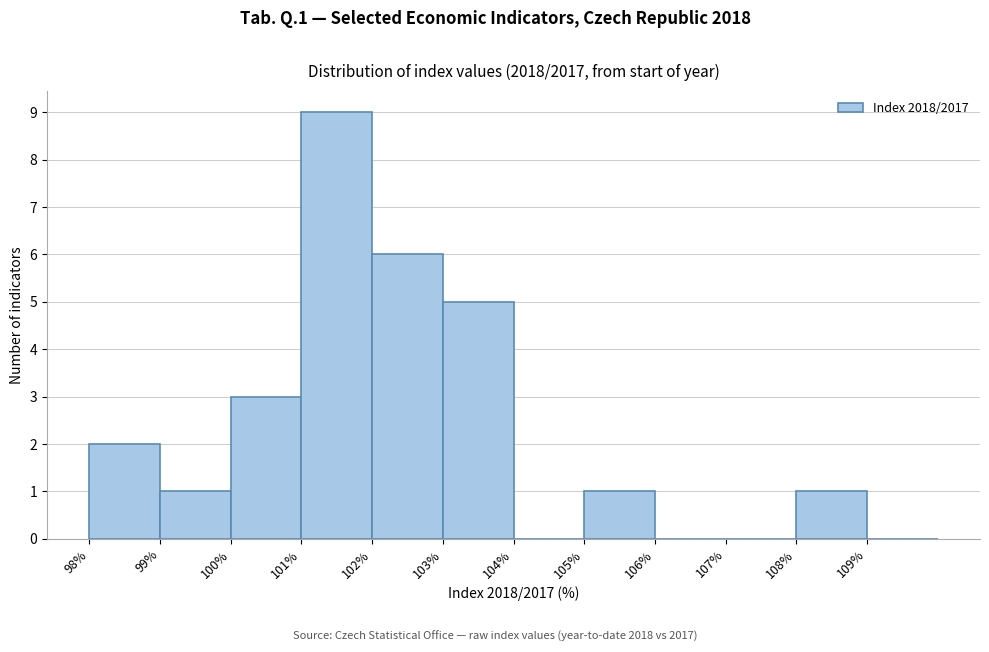

How tall is the bar that spans 102 to 103 on the x-axis? The values are not printed on the chart, so give them approximately, as read against the axis.

6